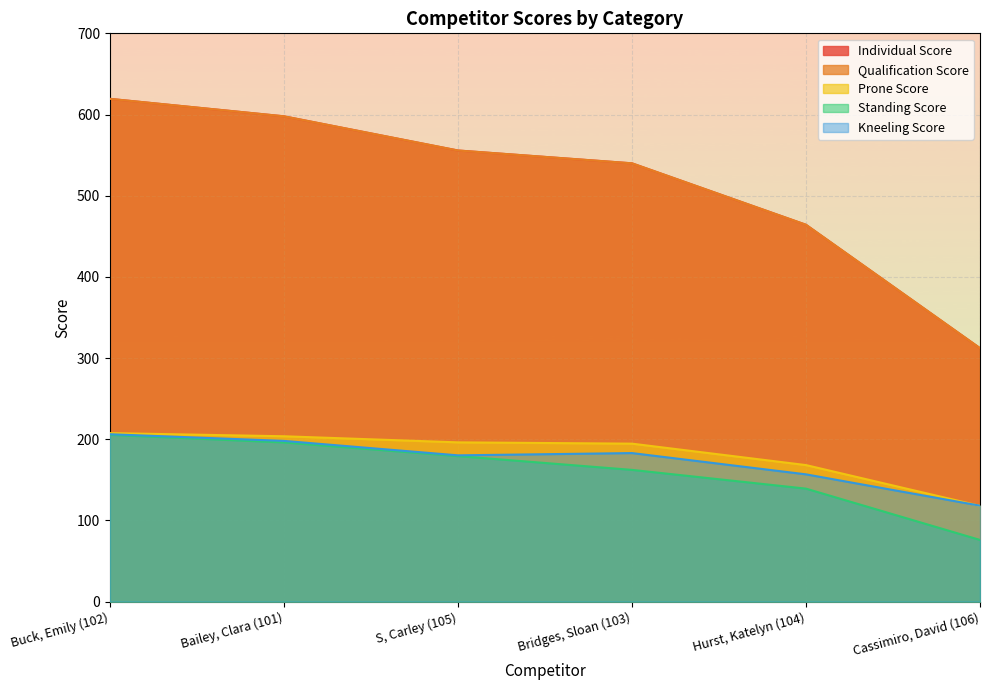

What is the average value of the Standing Score series?

159.7